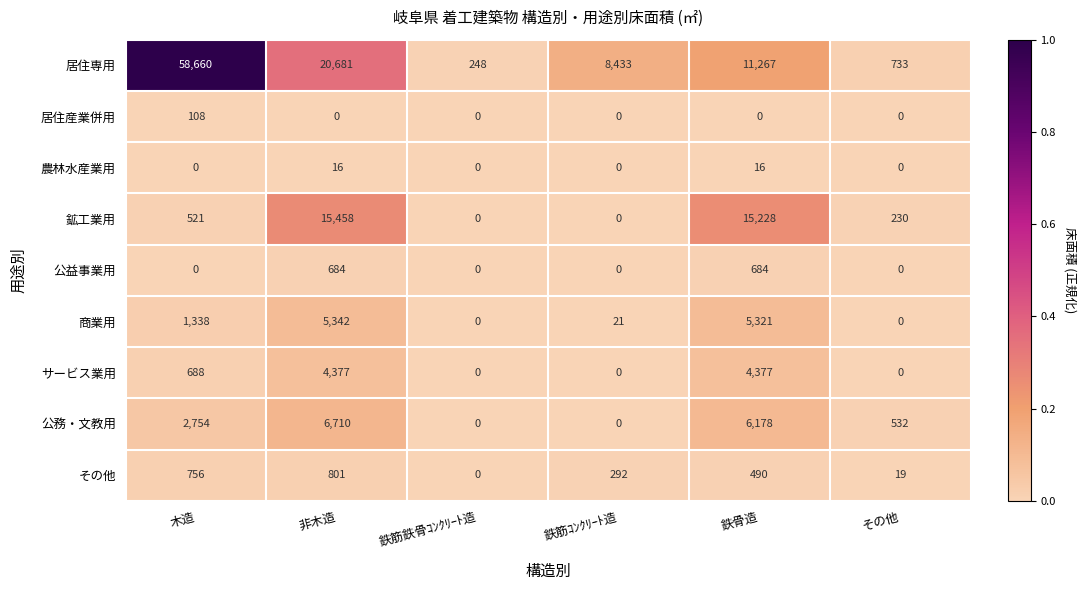

Which series has the largest total across all categories?

居住専用